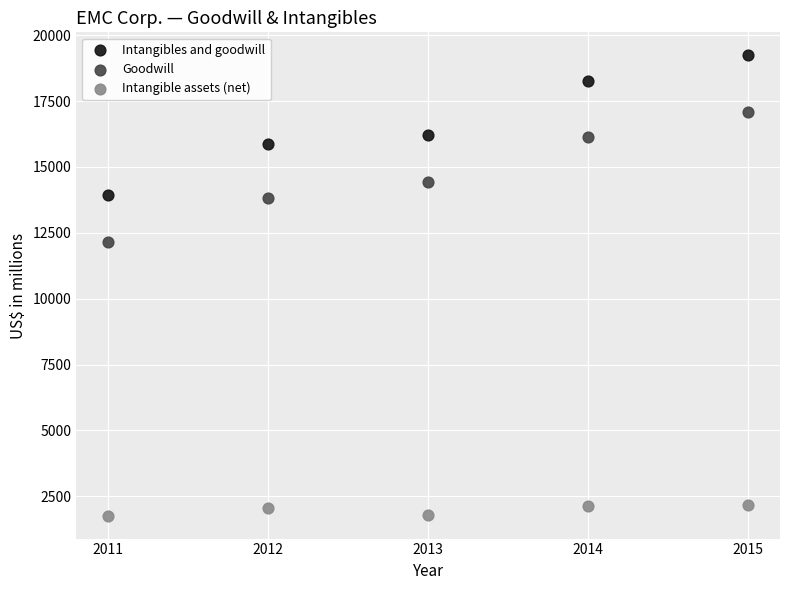

Which series reaches the maximum Y coordinate?

Intangibles and goodwill